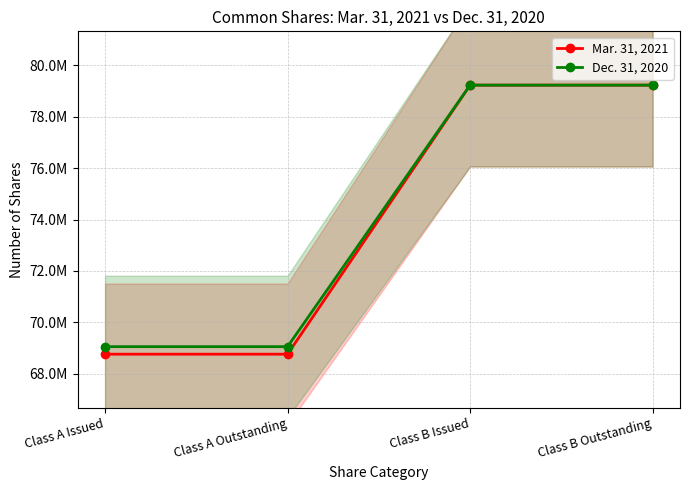

What is the approximate value of Mar. 31, 2021 at Class A Issued?

68758347